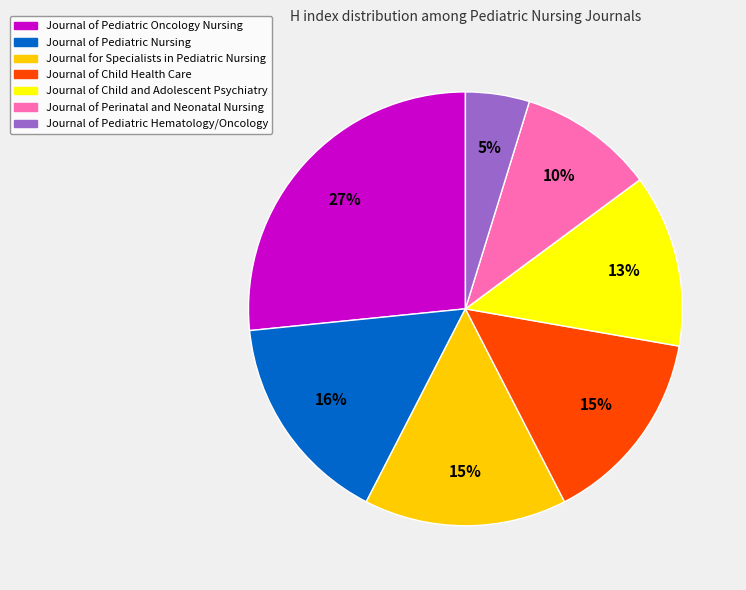

Between Journal of Pediatric Oncology Nursing and Journal of Child Health Care, which is larger?

Journal of Pediatric Oncology Nursing